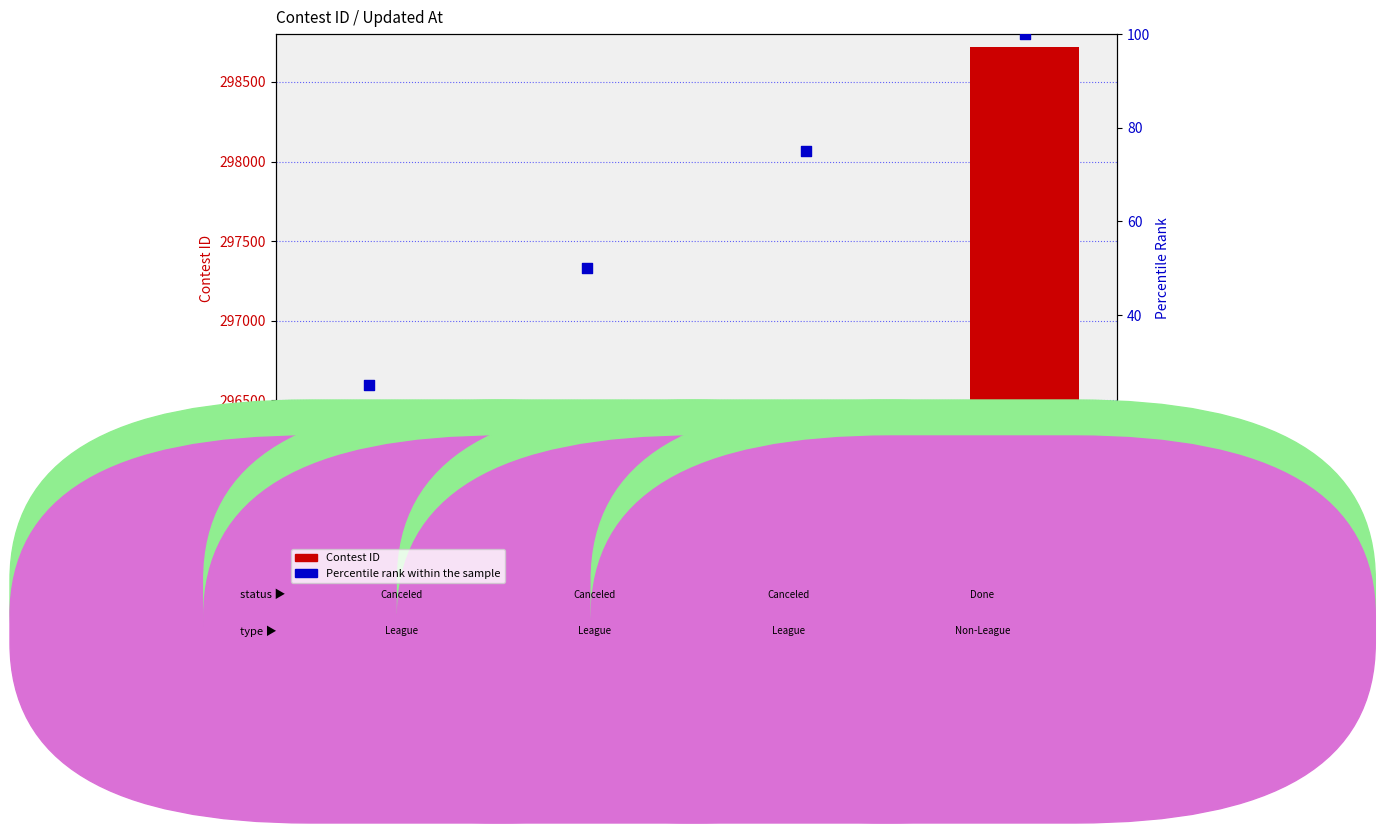

Which series contains the highest Y value?

Contest ID